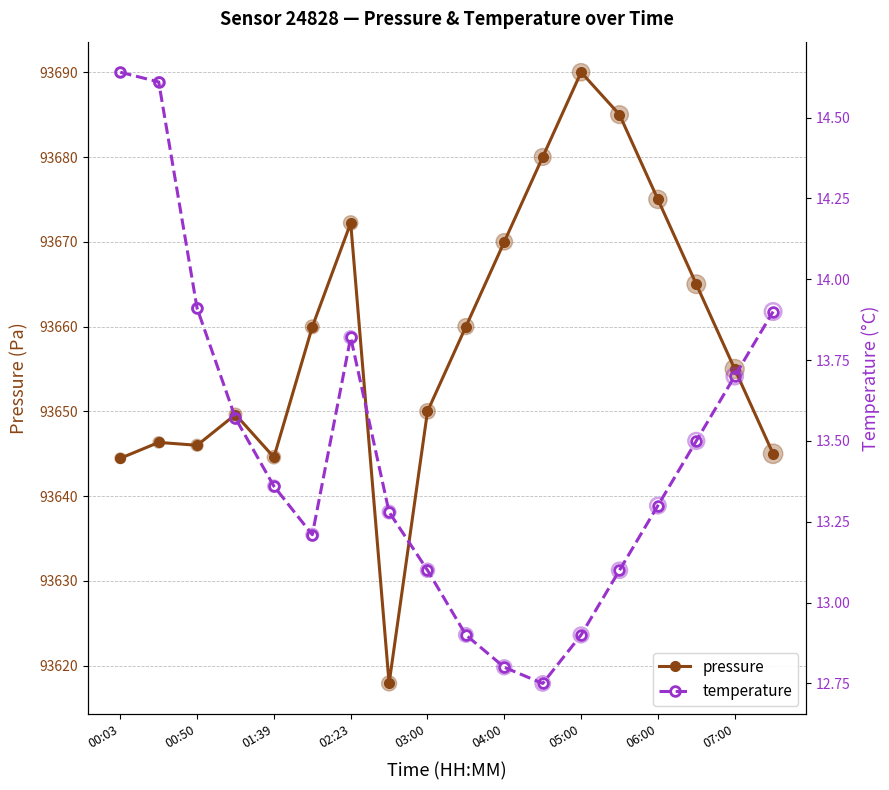

Which series reaches the maximum Y coordinate?

pressure